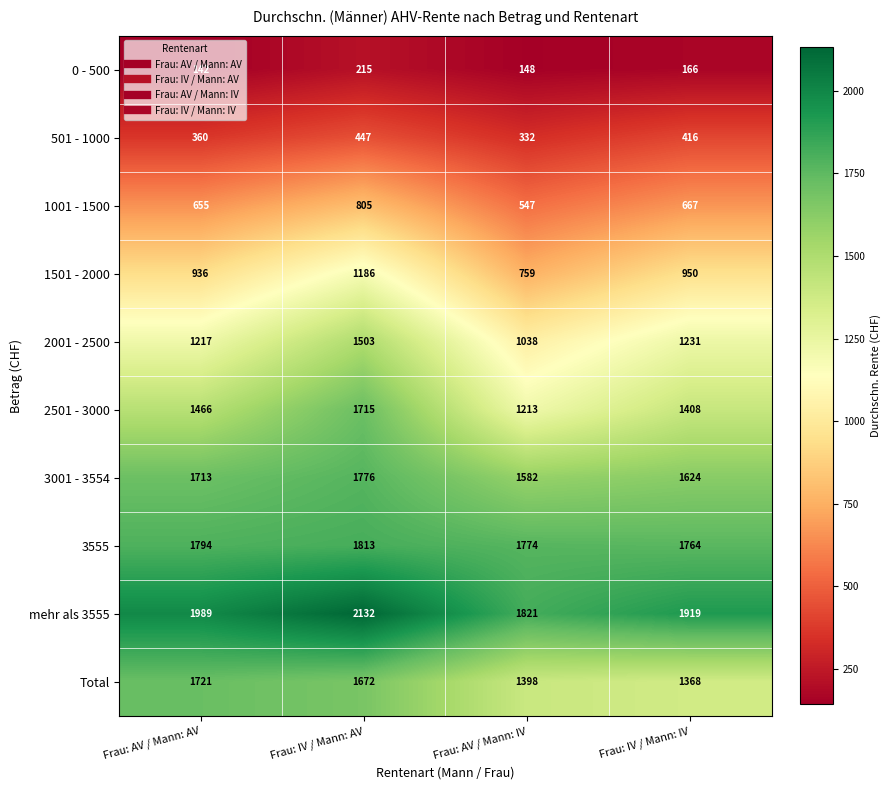

What is the difference between the maximum and minimum values in the 501 - 1000 series?

115